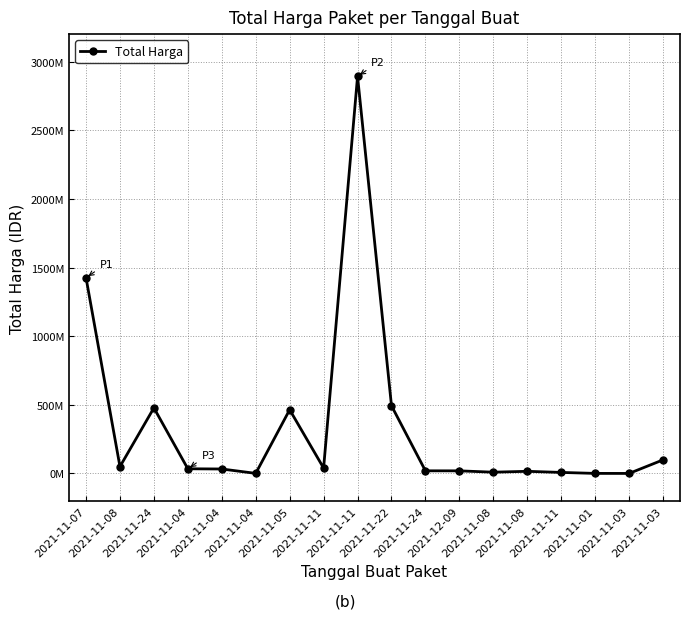

Reading left to right, what are all the values shown in this chart?

2021-11-07=1425867900	2021-11-08=49730040	2021-11-24=477600000	2021-11-04=34000000	2021-11-04=32441200	2021-11-04=577875	2021-11-05=464002100	2021-11-11=39440000	2021-11-11=2892122000	2021-11-22=493000000	2021-11-24=19175000	2021-12-09=18900000	2021-11-08=9180000	2021-11-08=15513960	2021-11-11=7401240	2021-11-01=333600	2021-11-03=78000	2021-11-03=98772570